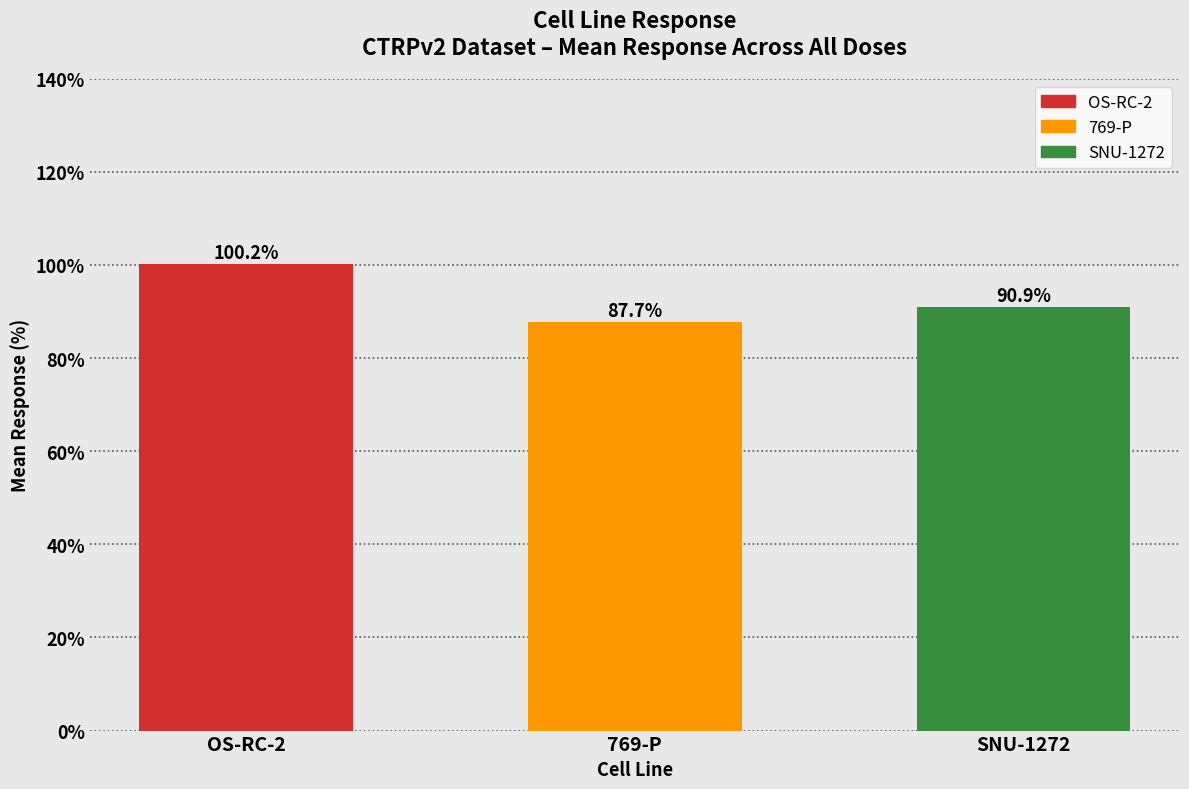

Count the number of data series in this chart.

1